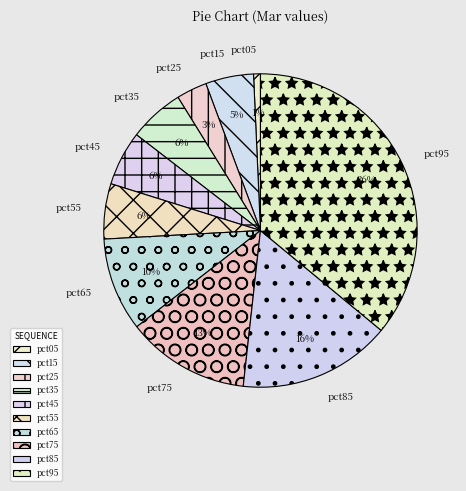

To the nearest percent, what is the average slice percentage?

10%